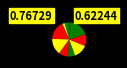

How many segments does this pie chart have?

9